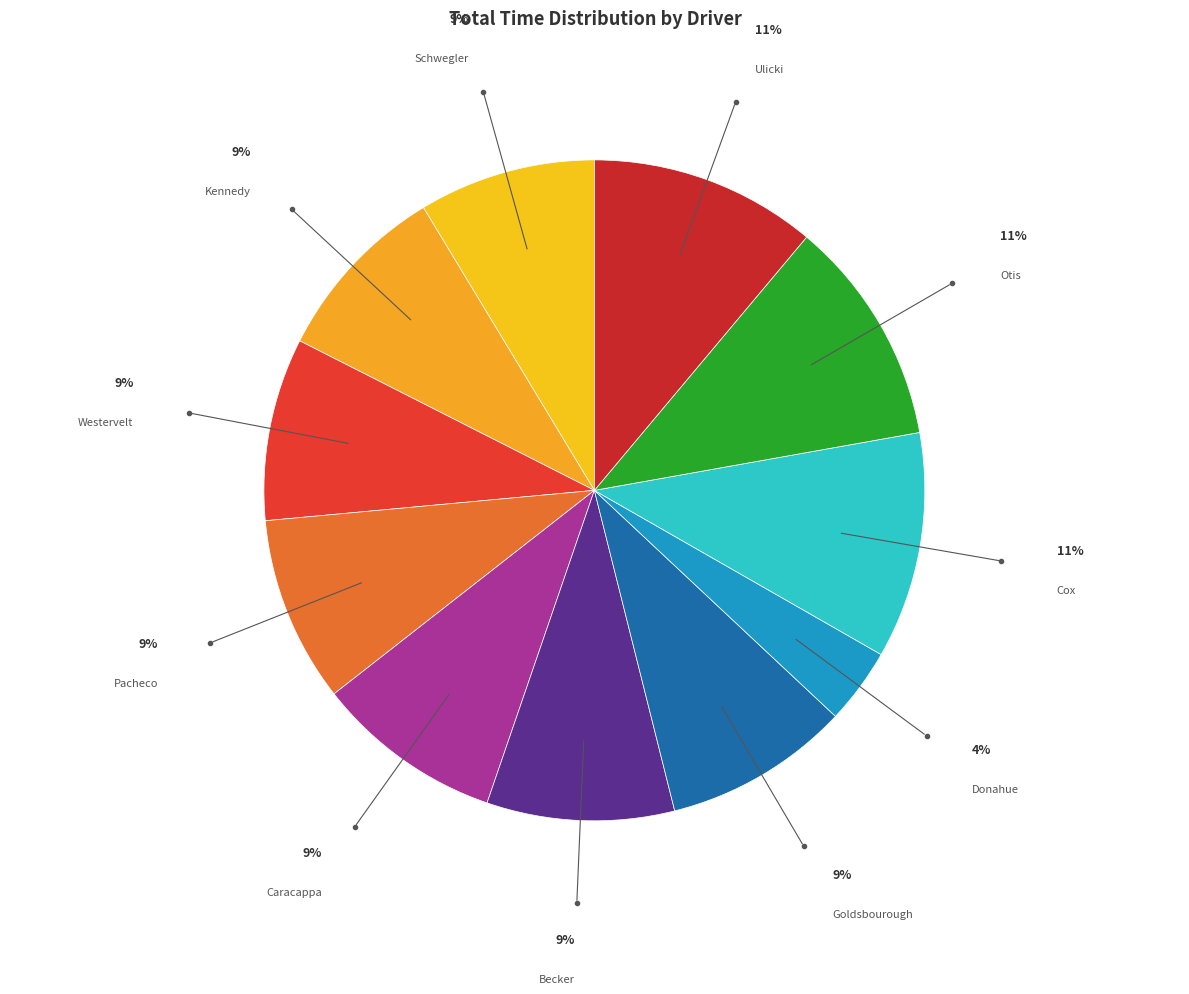

Is there any slice that represents more than half of the pie?

No